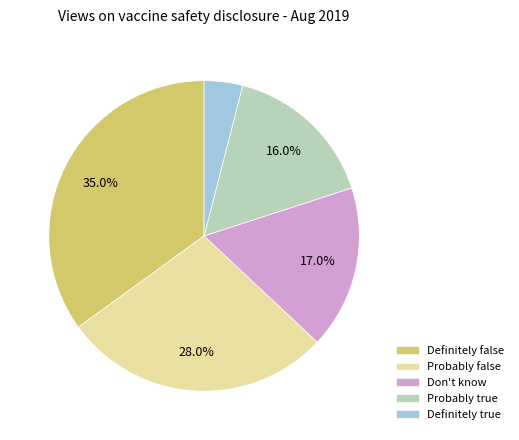

The Probably true slice represents 26% of the pie. True or false?

False